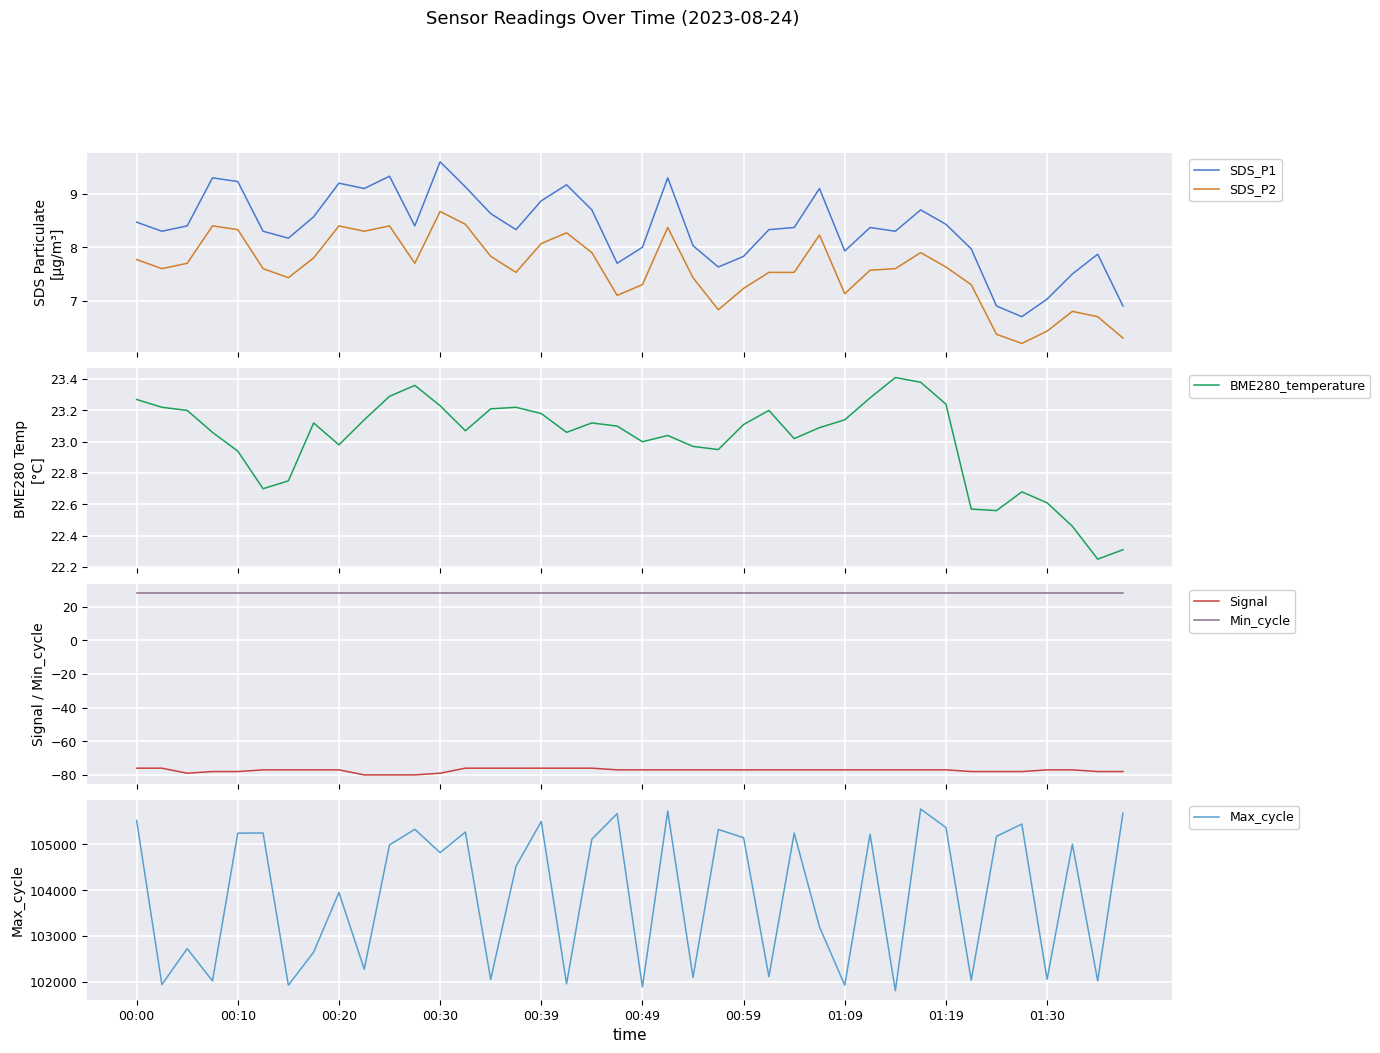

Which series has the largest range (max minus min)?

Max_cycle